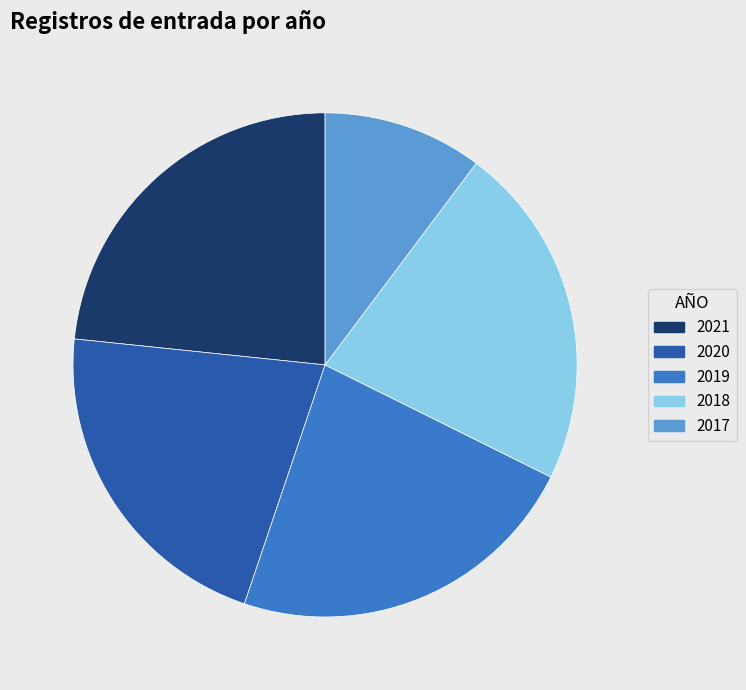

How many segments does this pie chart have?

5